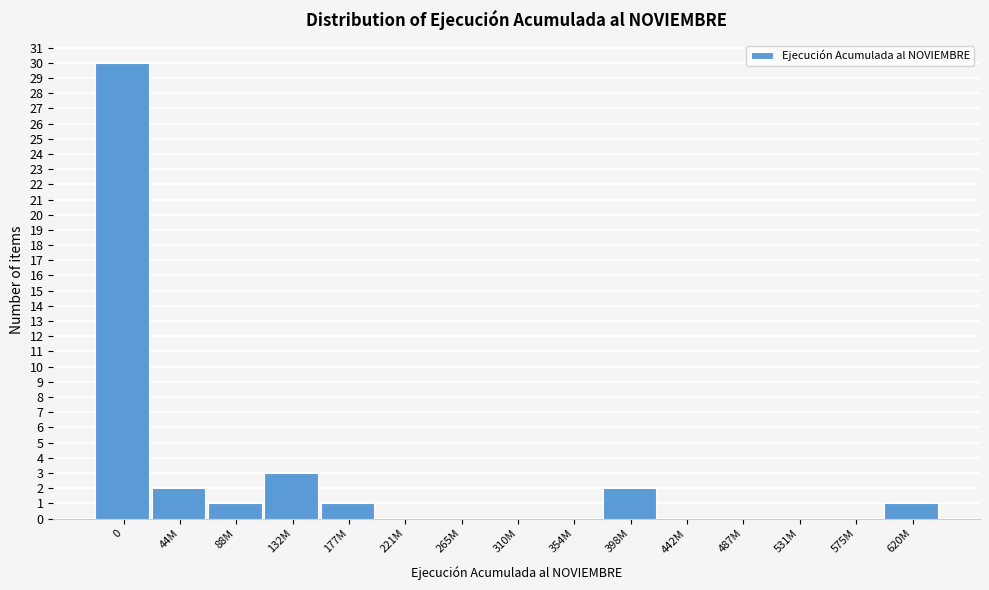

Reading left to right, transcribe all the data shown in this chart.

0=30	44M=2	88M=1	132M=3	177M=1	221M=0	265M=0	310M=0	354M=0	398M=2	442M=0	487M=0	531M=0	575M=0	620M=1